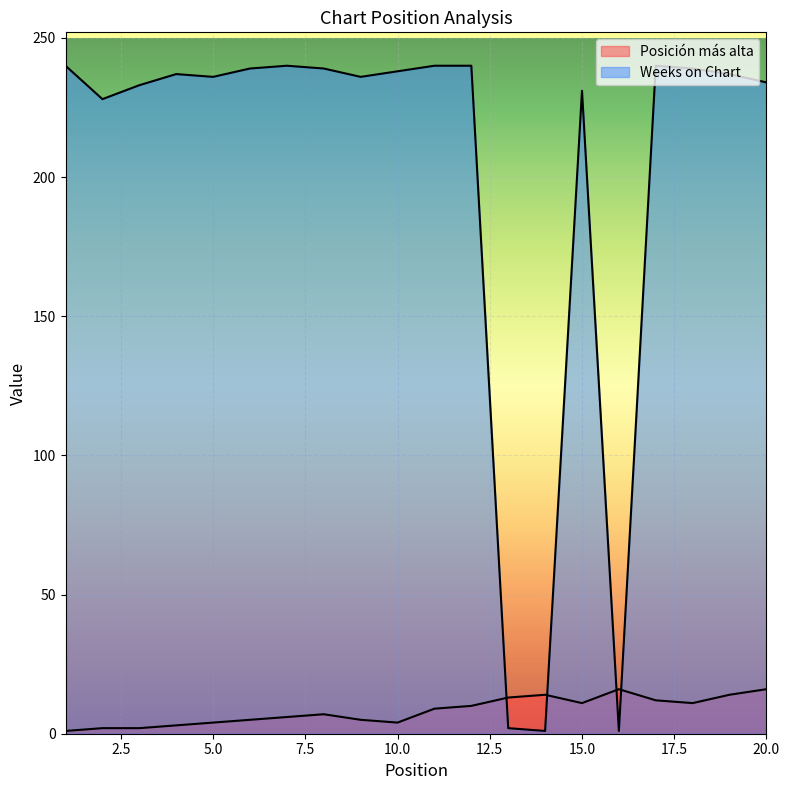

Which has a higher value, 14 or 8?

14